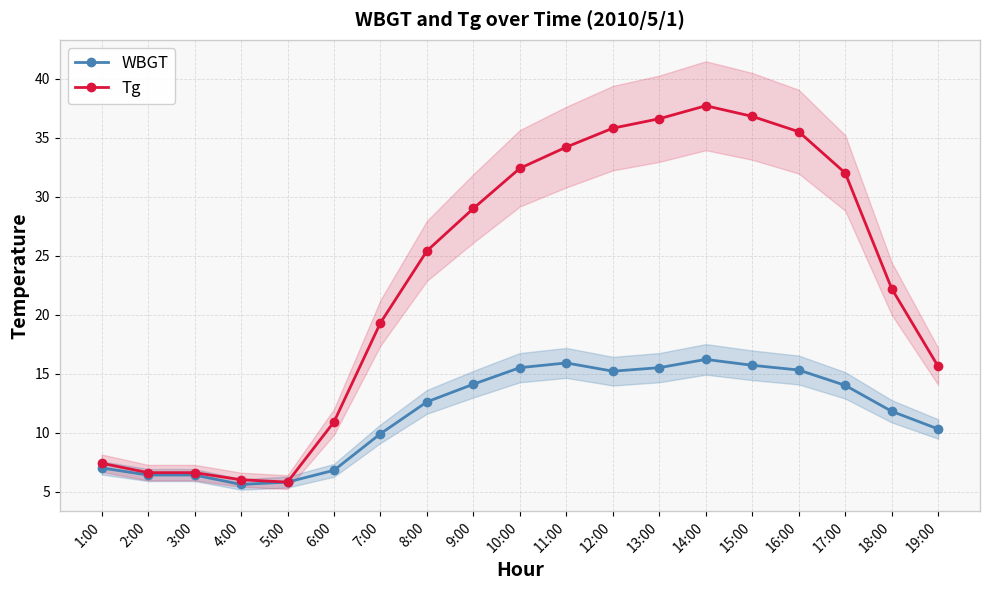

Rank the categories by Tg value from lowest to highest.

5:00, 4:00, 2:00, 3:00, 1:00, 6:00, 19:00, 7:00, 18:00, 8:00, 9:00, 17:00, 10:00, 11:00, 16:00, 12:00, 13:00, 15:00, 14:00